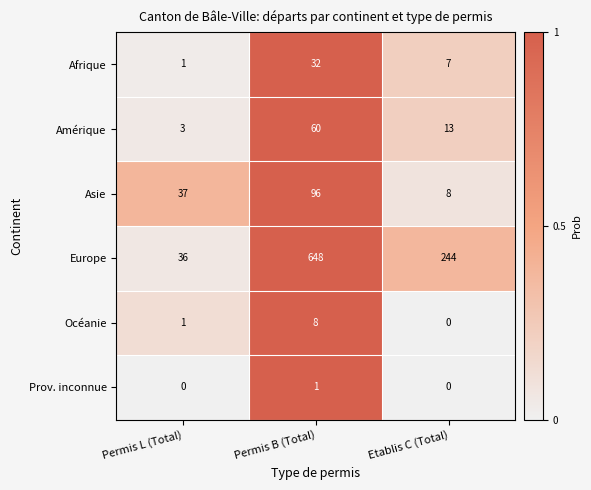

Reading left to right, what are all the values shown in this chart?

Afrique: Permis L (Total)=1	Permis B (Total)=32	Etablis C (Total)=7
Amérique: Permis L (Total)=3	Permis B (Total)=60	Etablis C (Total)=13
Asie: Permis L (Total)=37	Permis B (Total)=96	Etablis C (Total)=8
Europe: Permis L (Total)=36	Permis B (Total)=648	Etablis C (Total)=244
Océanie: Permis L (Total)=1	Permis B (Total)=8	Etablis C (Total)=0
Prov. inconnue: Permis L (Total)=0	Permis B (Total)=1	Etablis C (Total)=0